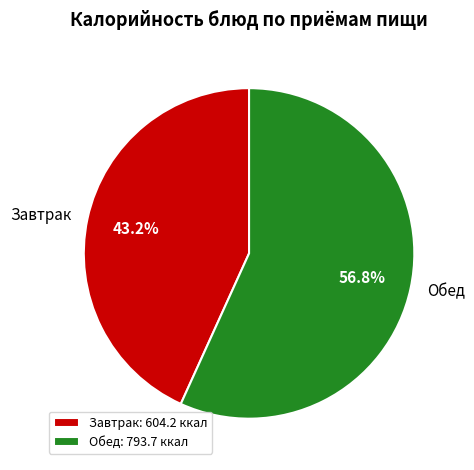

What portion of the pie excludes Обед?

43.2%